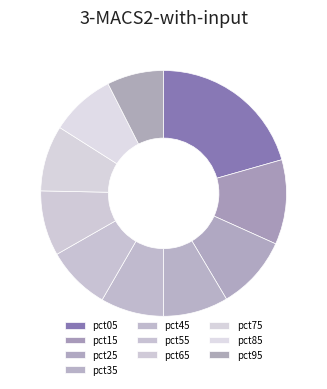

Which category has the biggest portion of the pie?

pct05